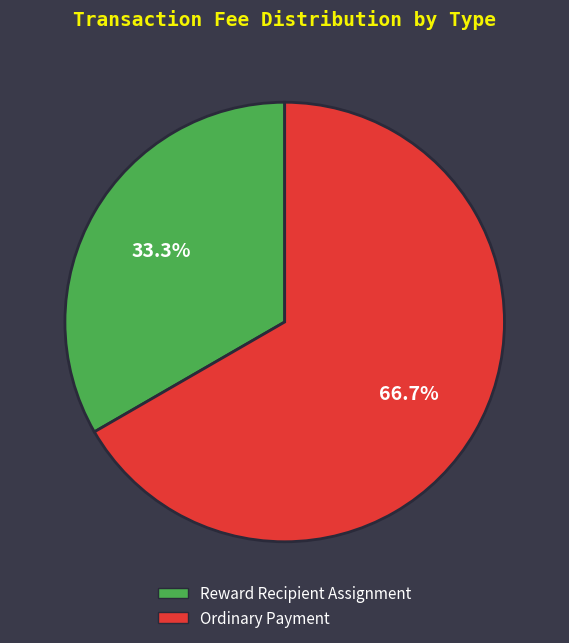

How many segments does this pie chart have?

2